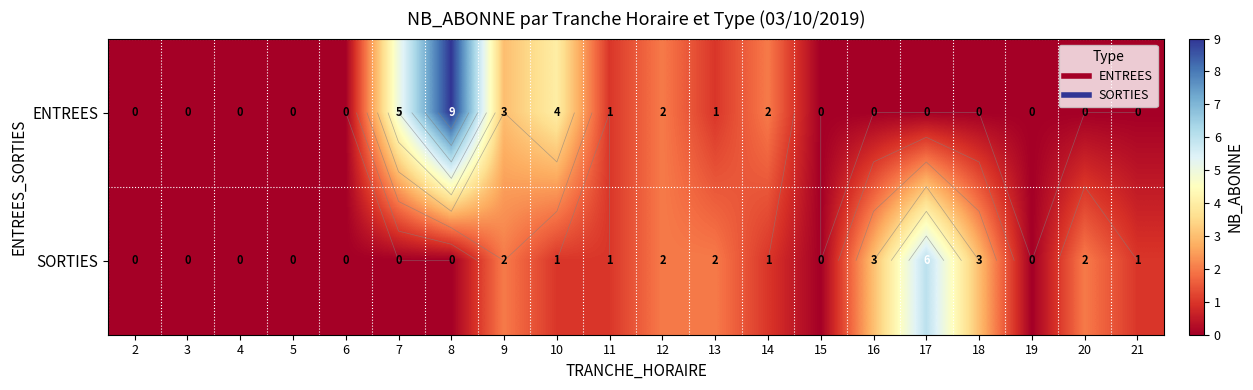

What is the sum of all SORTIES values?

24